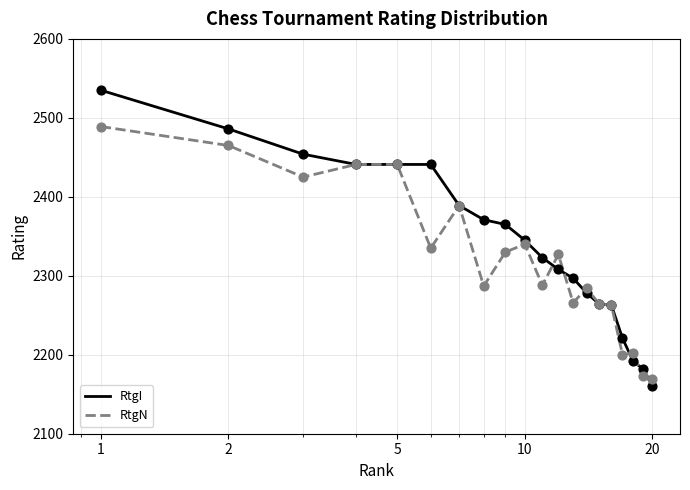

What are all the series names shown in the legend?

RtgI, RtgN